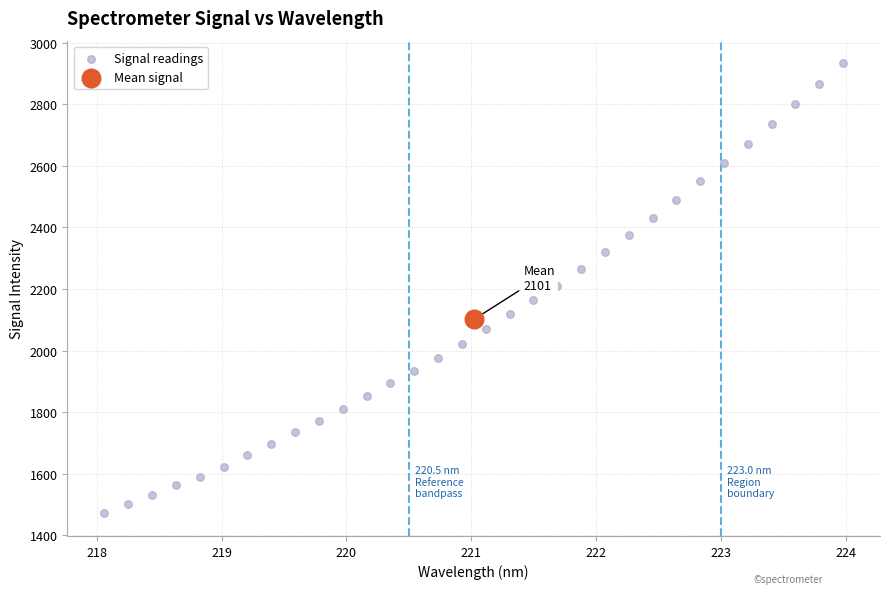

What are all the series names shown in the legend?

Signal readings, Mean signal